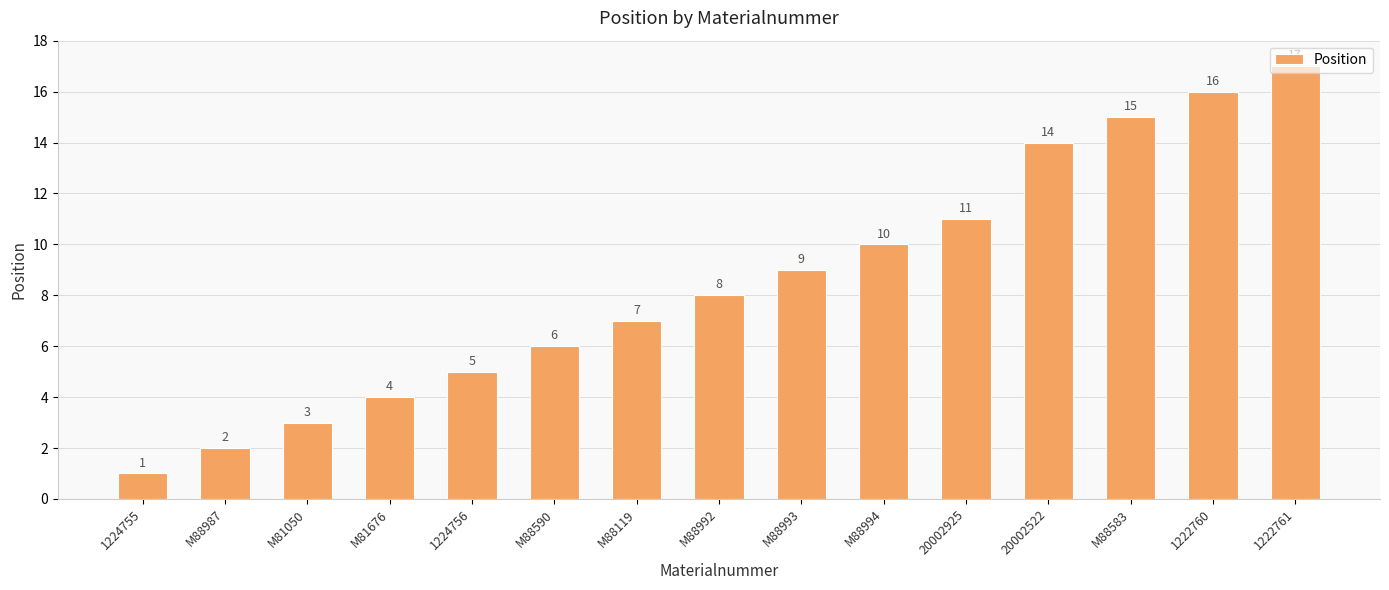

List the labels in order of value, largest first.

1222761, 1222760, M88583, 20002522, 20002925, M88994, M88993, M88992, M88119, M88590, 1224756, M81676, M81050, M88987, 1224755